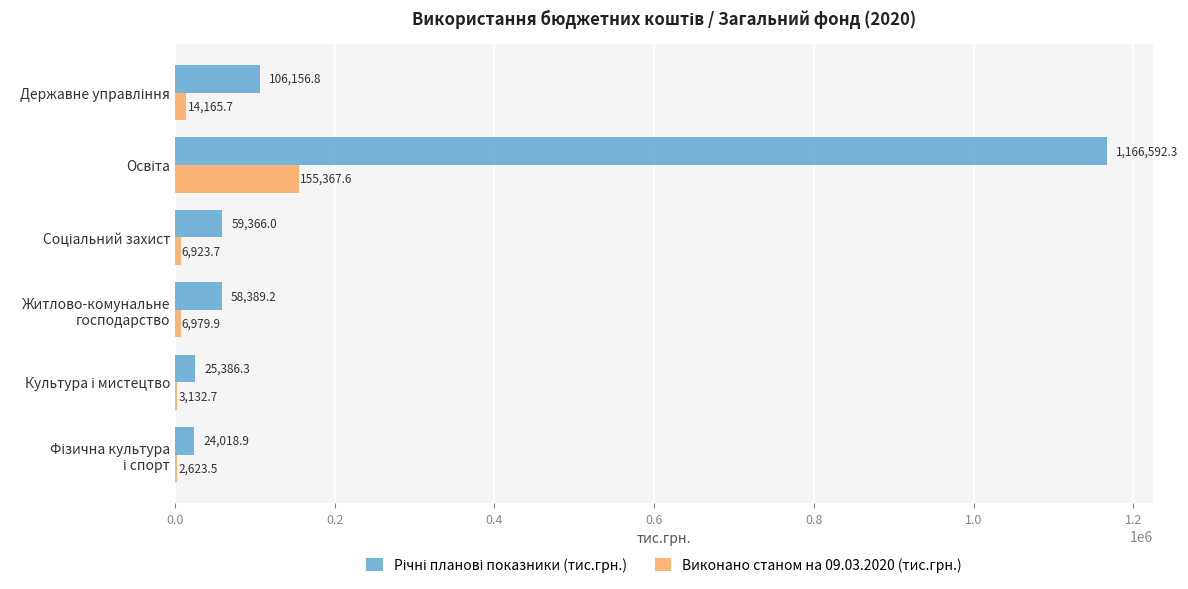

What is the sum of all Виконано станом на 09.03.2020 (тис.грн.) values?

189193.1